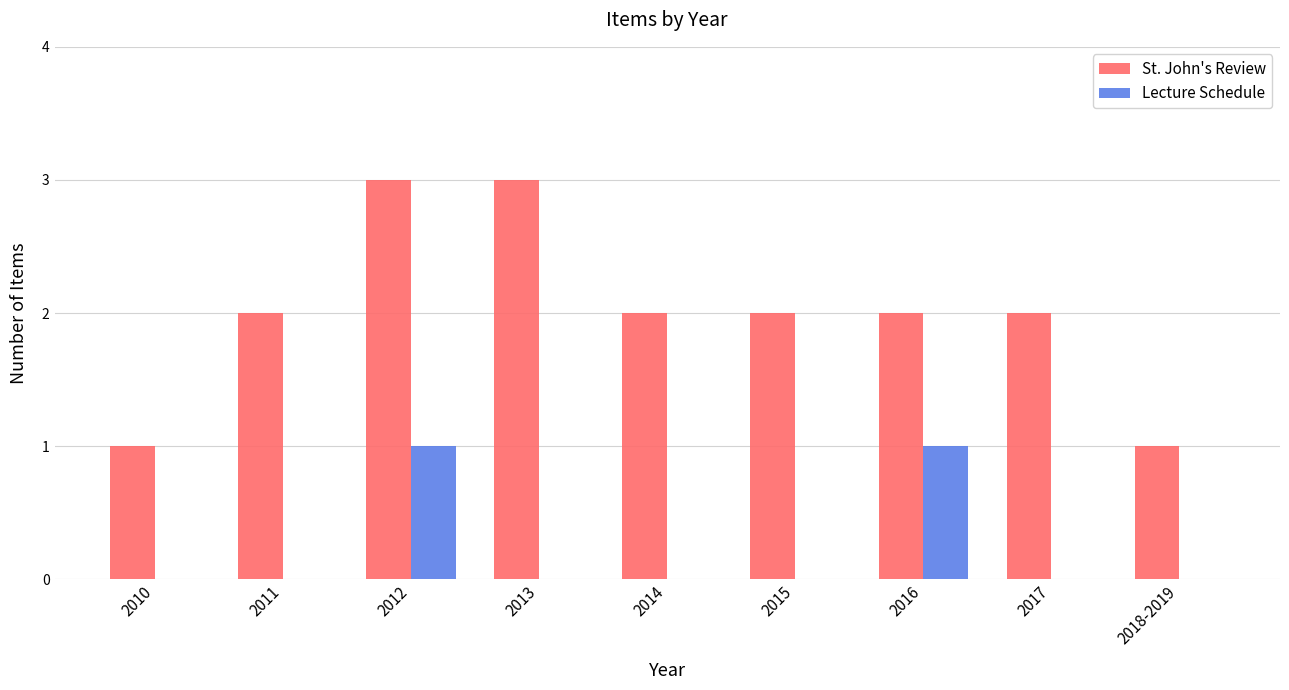

What is the sum of the St. John's Review values at 2018-2019 and 2016?

3